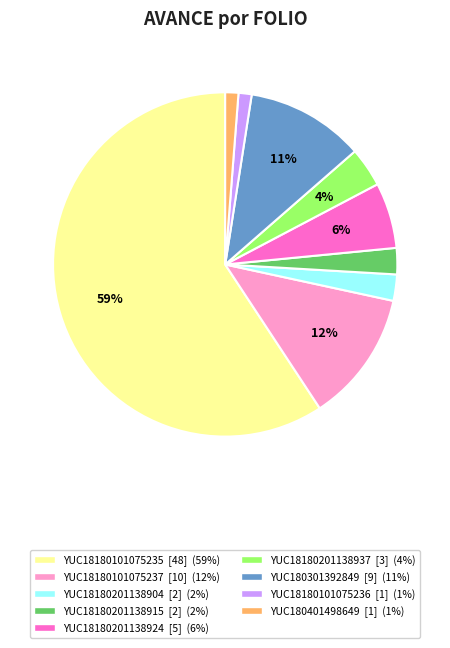

To the nearest percent, what is the combined percentage of YUC18180201138915 and YUC18180101075235?

62%